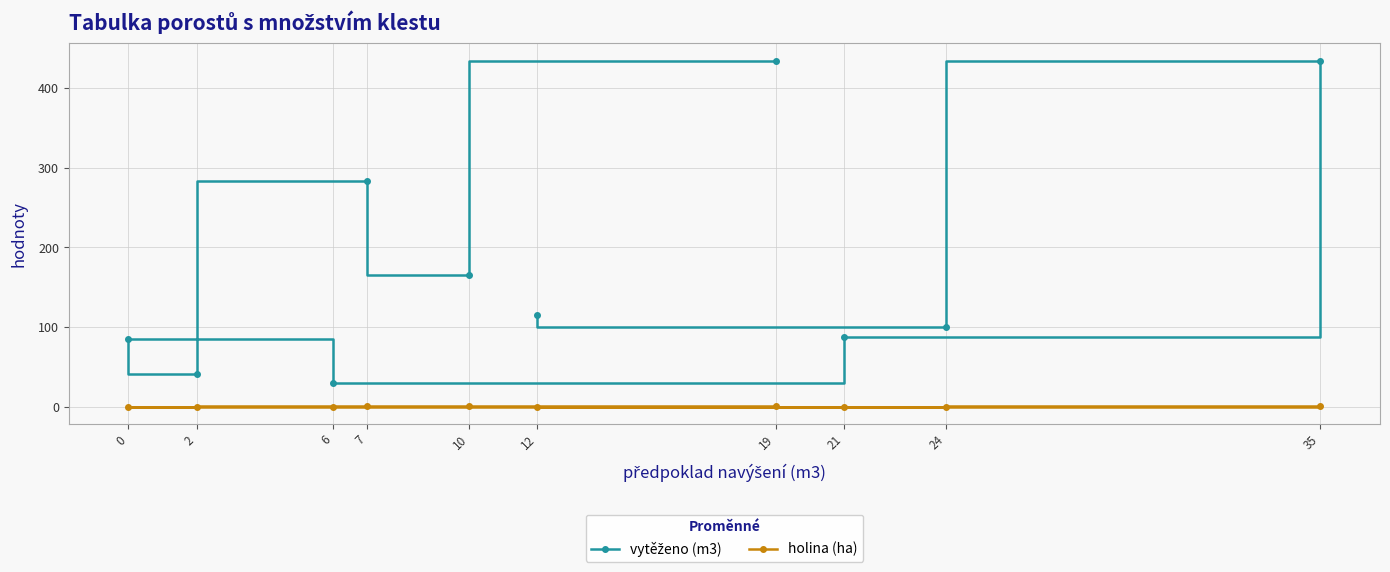

At which label is vytěženo (m3) closest to 232?

7